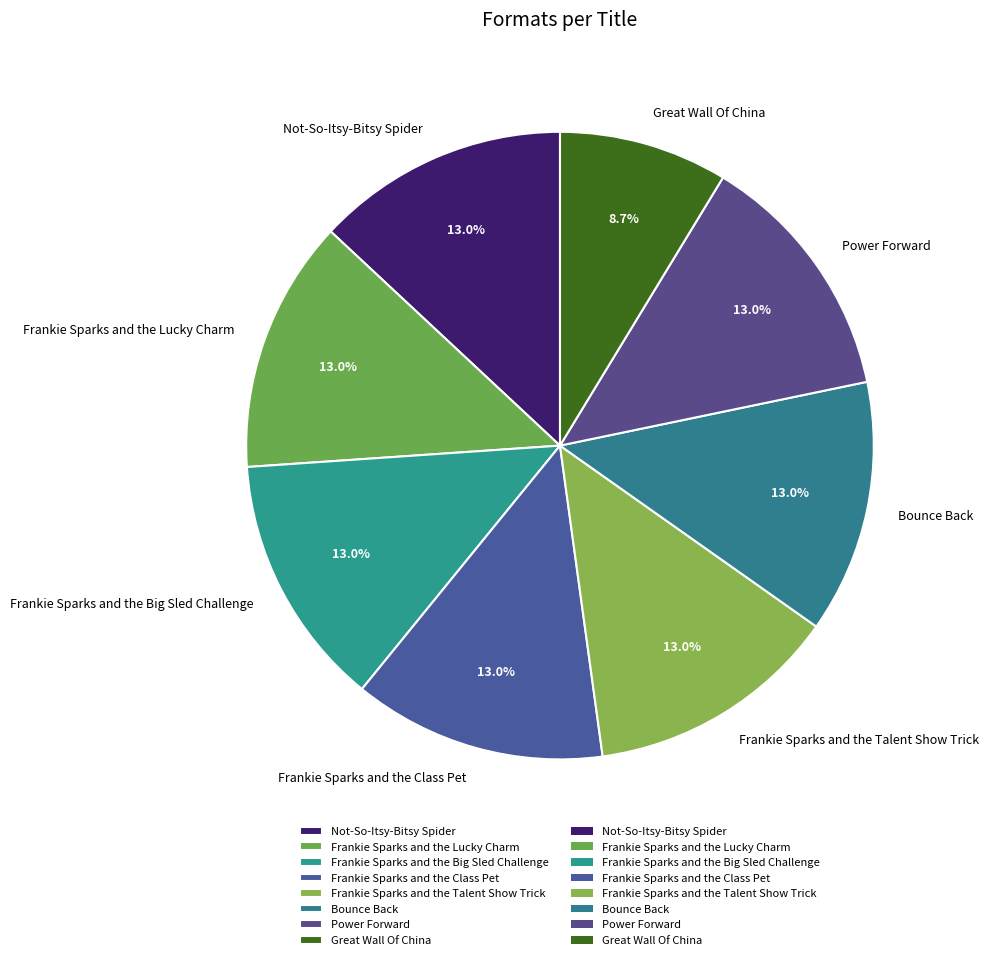

To the nearest percent, what portion does Power Forward represent?

13%